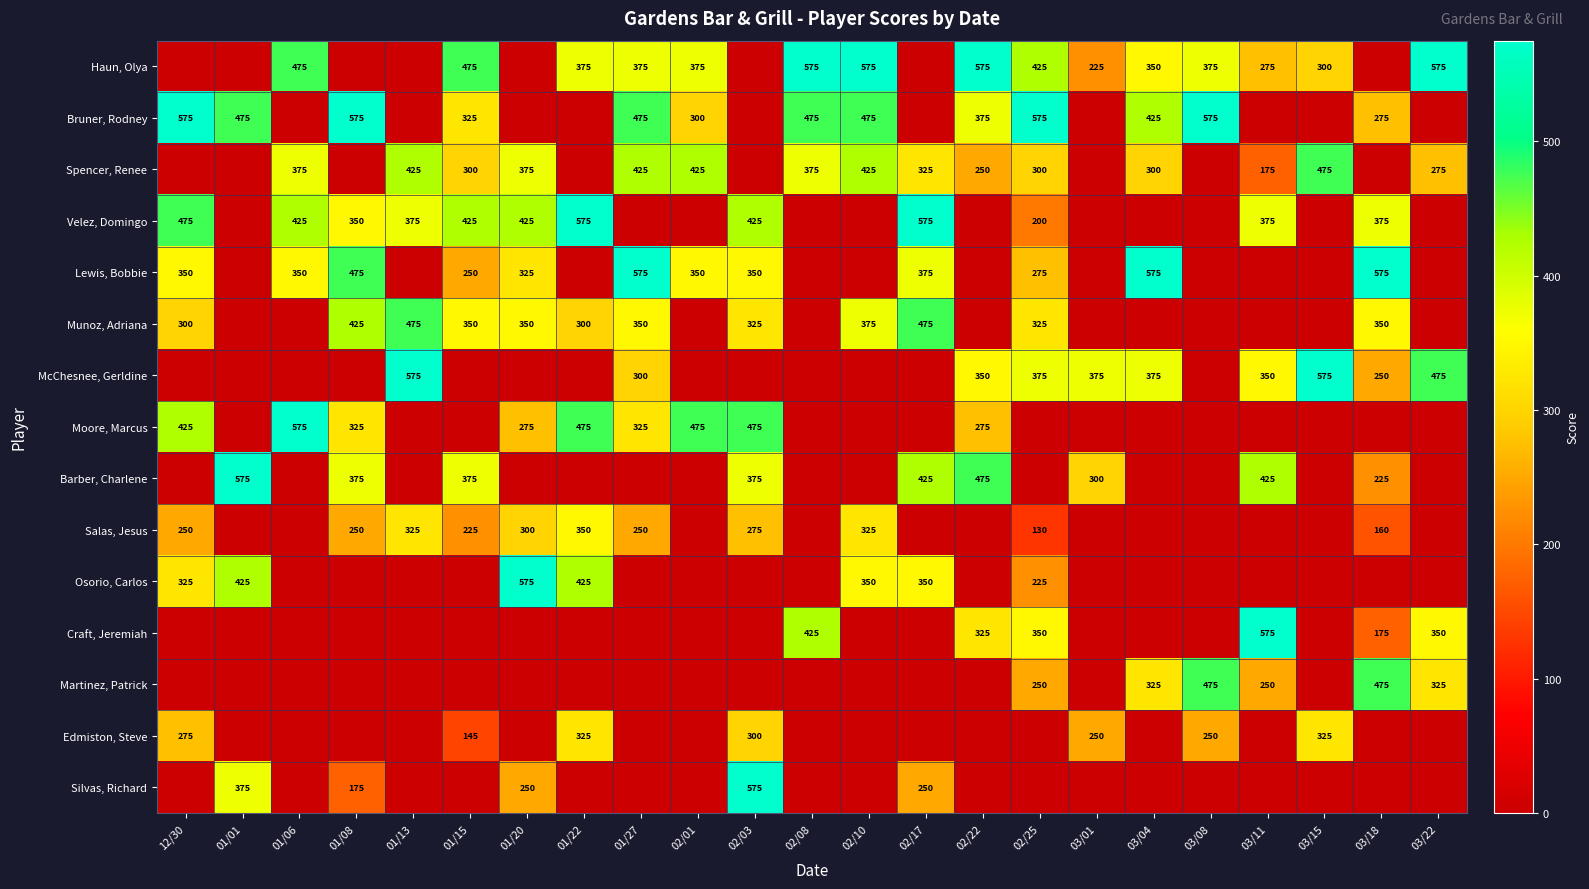

Is the value of McChesnee, Gerldine at 01/27 greater than the value of Spencer, Renee at 02/17?

No